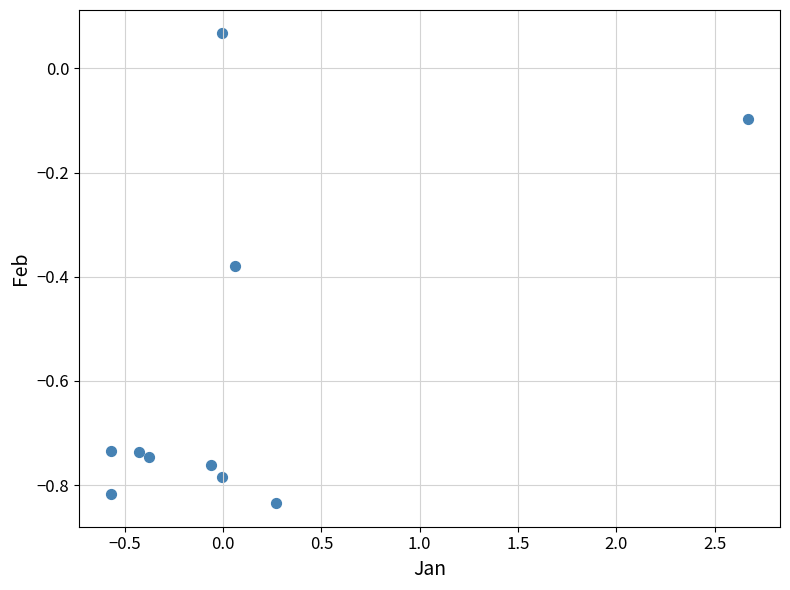

What is the range of X values (max minus min)?

3.2